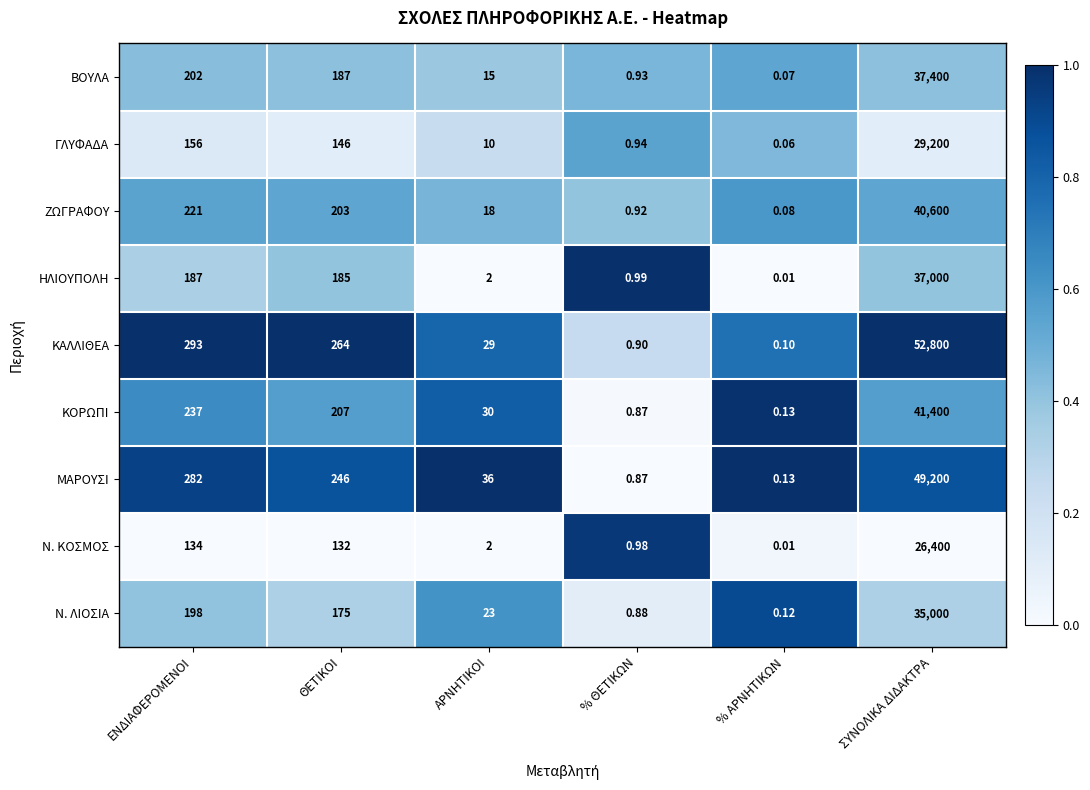

Which series has the widest spread of values?

ΚΑΛΛΙΘΕΑ